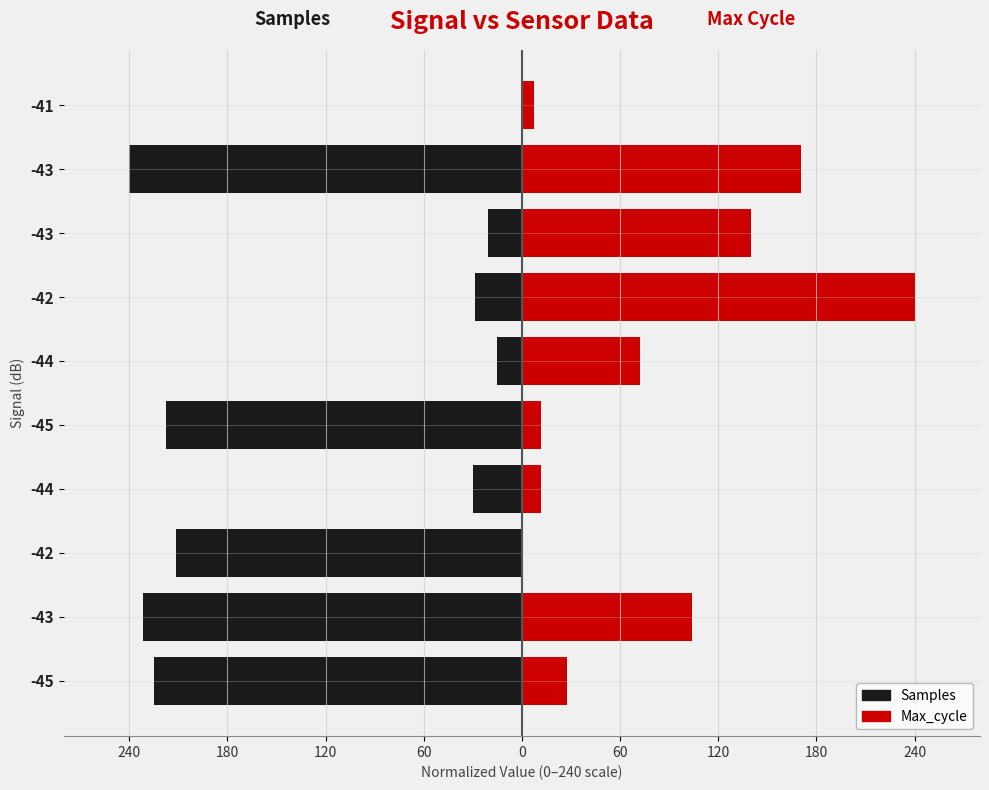

What is the sum of all Max_cycle values?

785.1